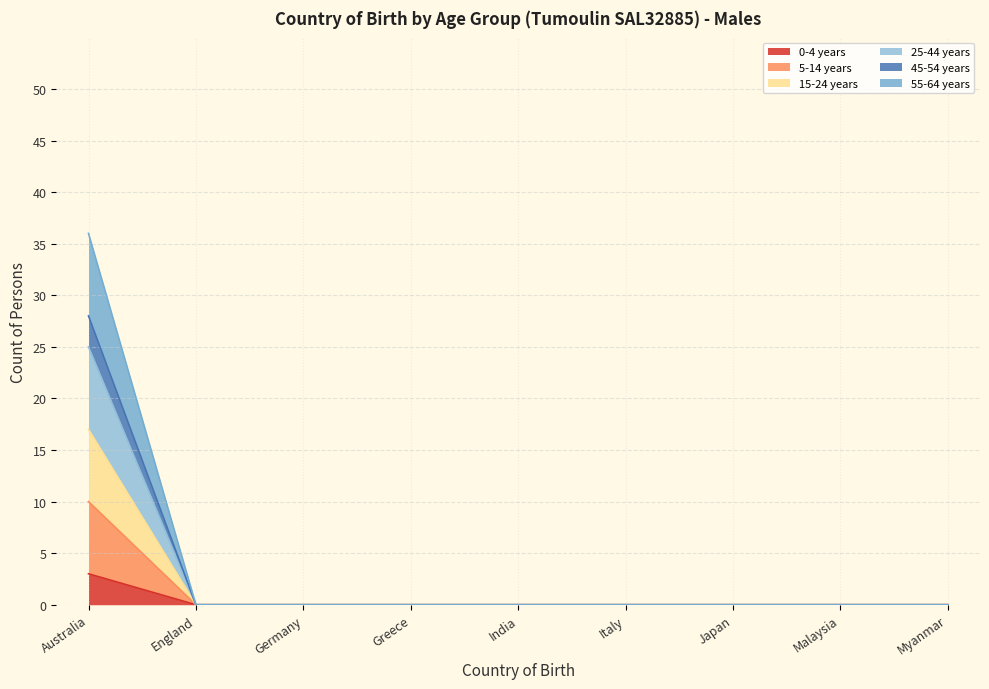

True or false: 45-54 years and 5-14 years intersect in this chart.

False